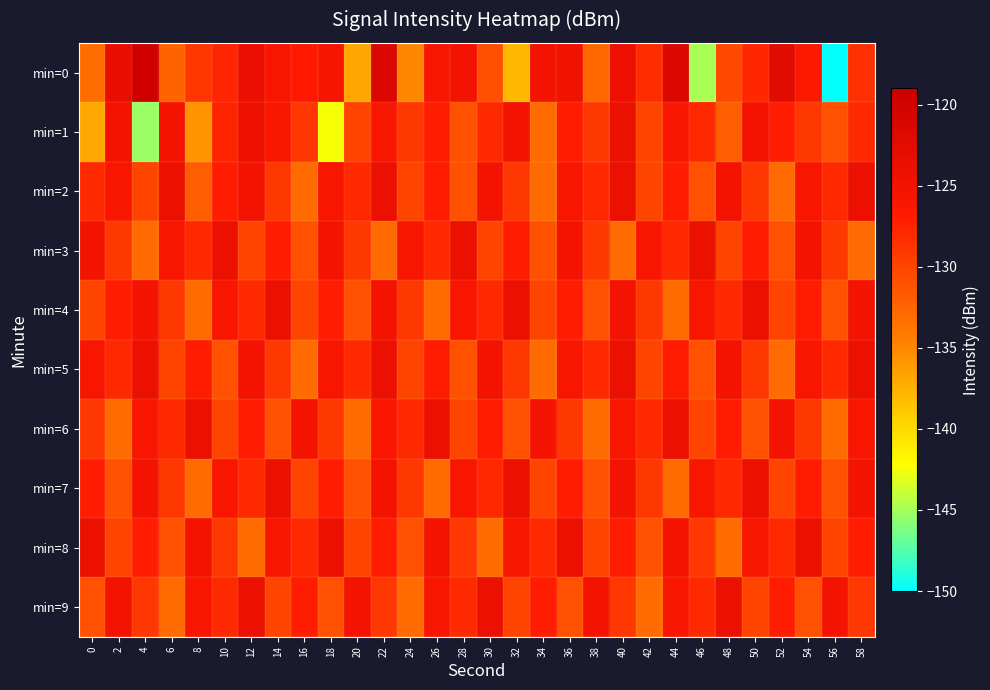

Rank the series at 52 from lowest to highest value.

min=2, min=5, min=3, min=4, min=7, min=8, min=1, min=9, min=6, min=0